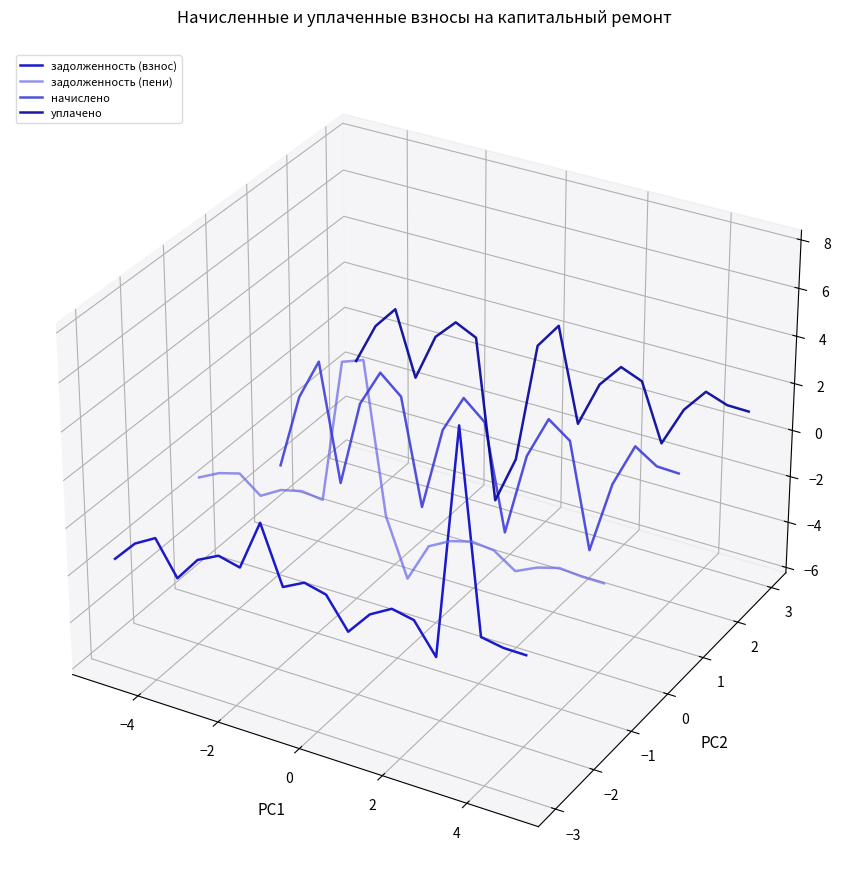

What are all the series names shown in the legend?

задолженность (взнос), задолженность (пени), начислено, уплачено